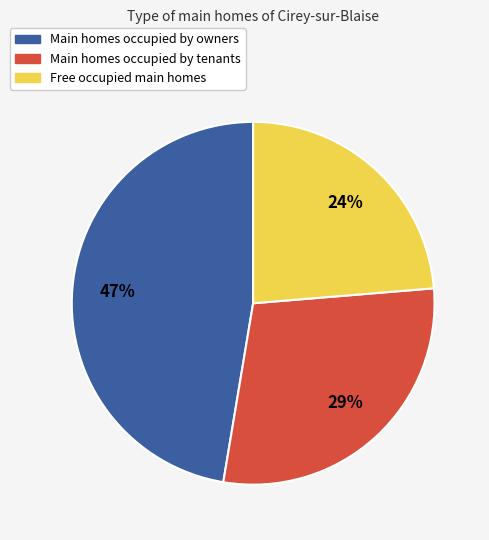

To the nearest percent, what is the average slice percentage?

33%